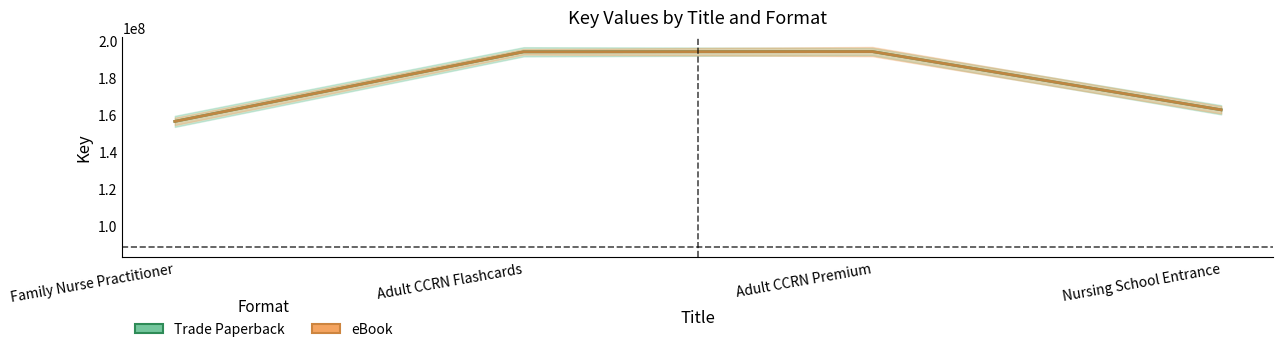

Reading right to left, list all the values displayed in this chart.

Trade Paperback: Nursing School Entrance=162569903	Adult CCRN Premium=194136829	Adult CCRN Flashcards=194024817	Family Nurse Practitioner=156294917
eBook: Nursing School Entrance=162569903	Adult CCRN Premium=194136829	Adult CCRN Flashcards=194024817	Family Nurse Practitioner=156294917